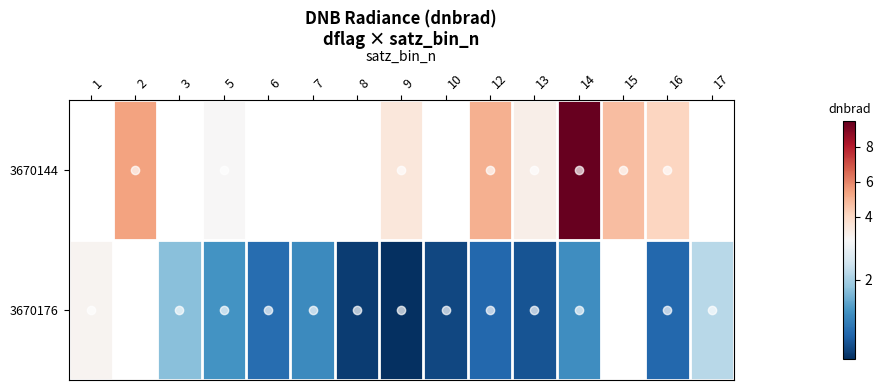

True or false: 3670144 has a value of 2.0 at 16.

False